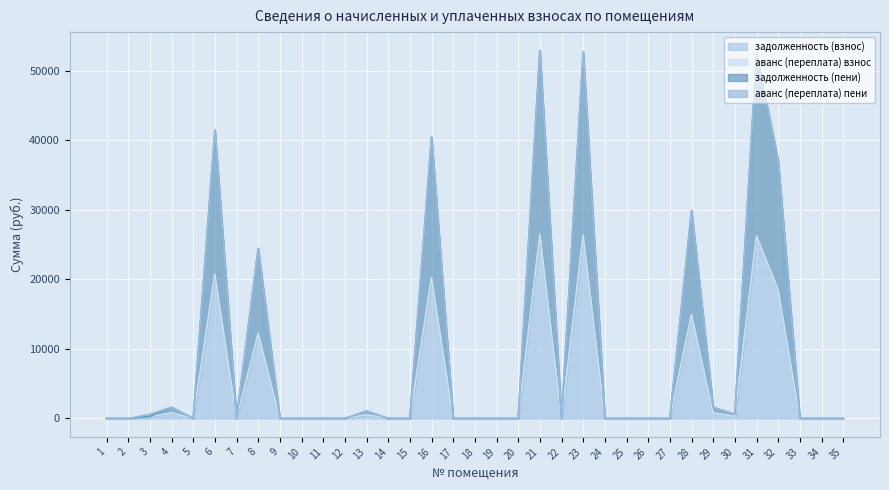

True or false: задолженность (взнос) has more than 2 interior local peaks.

True